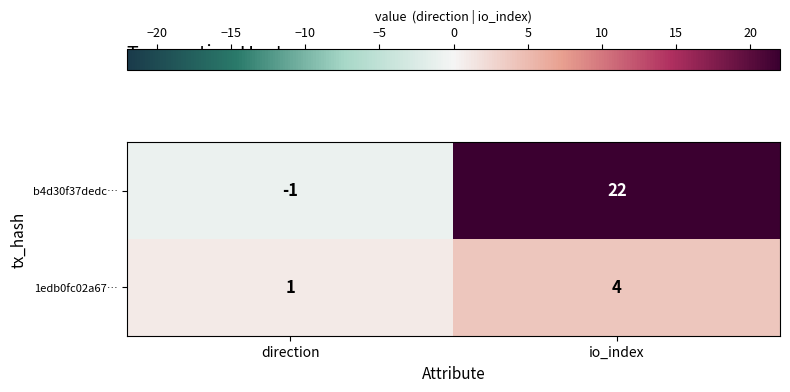

What is the difference between the highest and lowest values at direction?

2